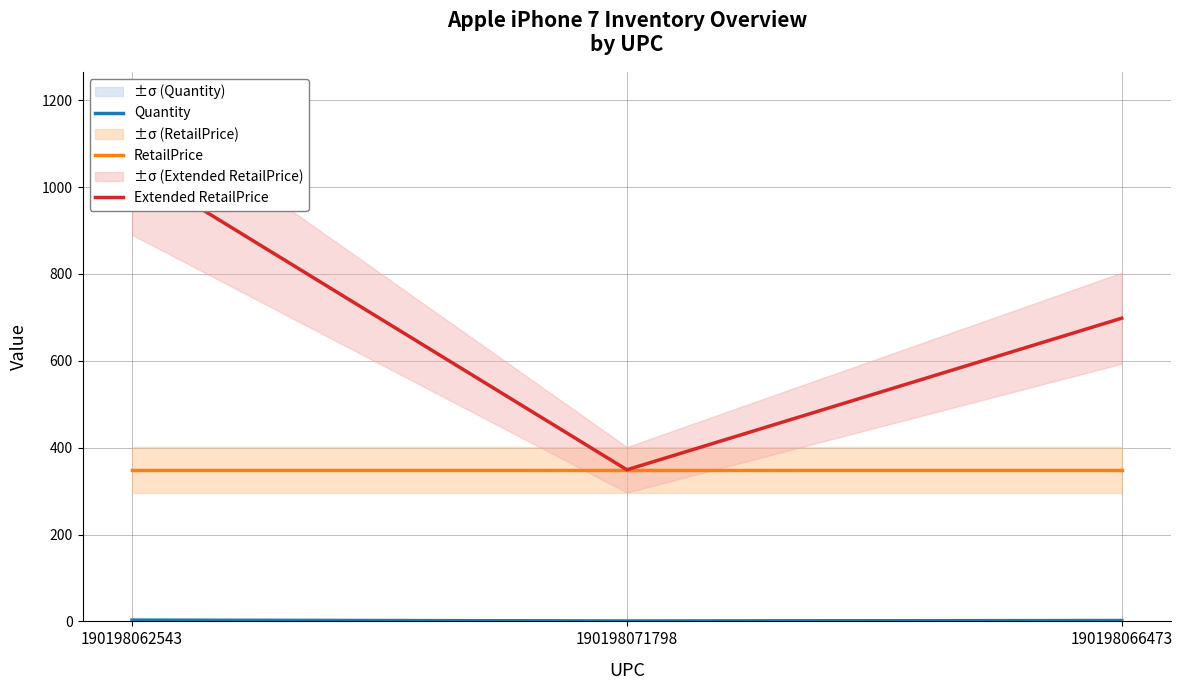

At which label is RetailPrice closest to 349?

190198062543